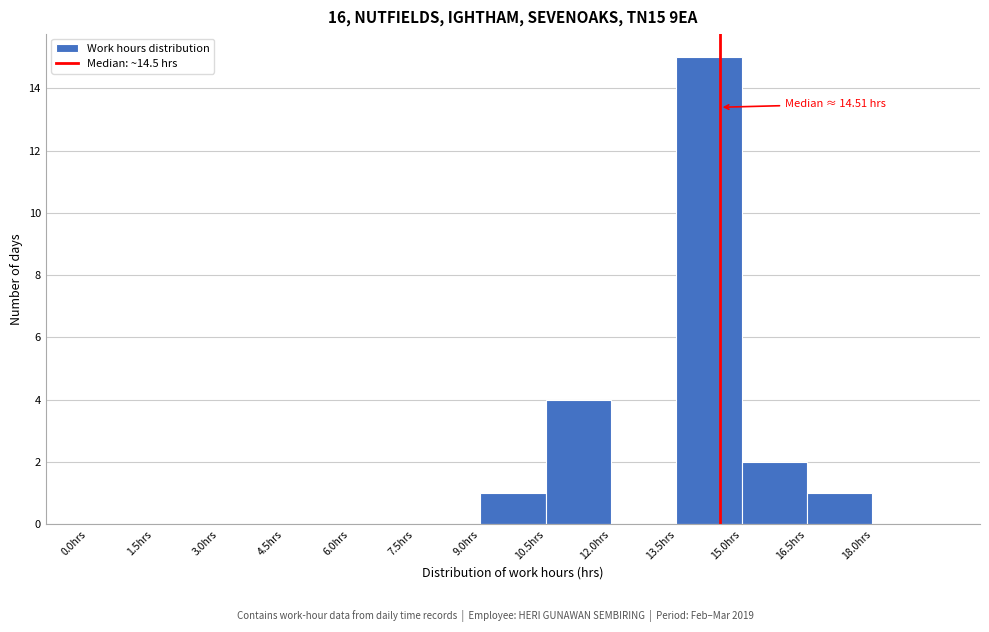

Over which range of the x-axis is the bar tallest?

13.5 to 15.0